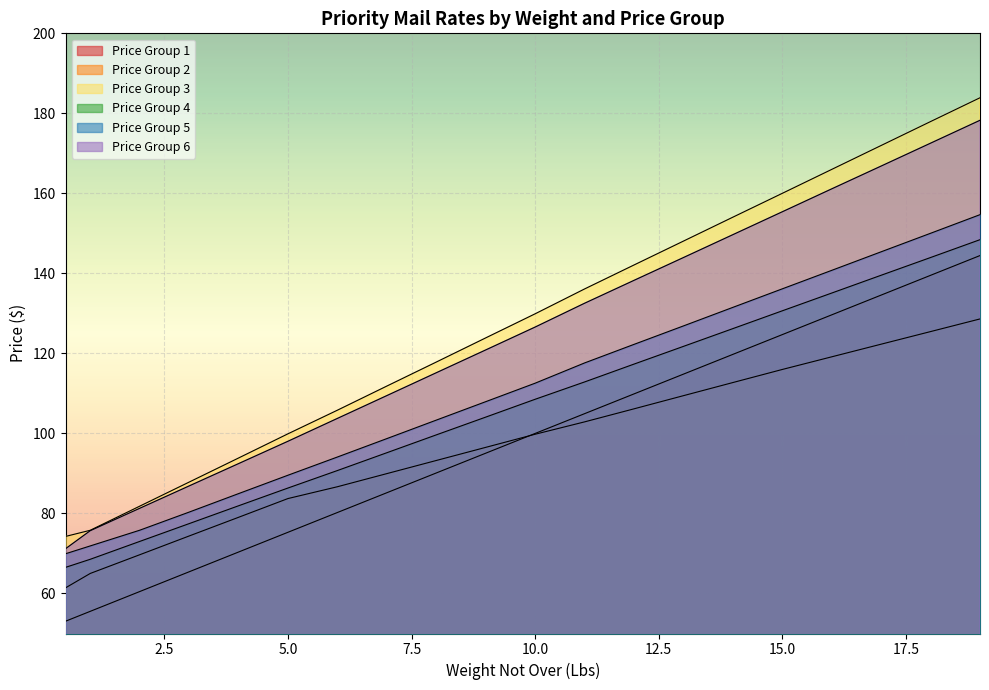

The value of Price Group 2 at 11 is 43.9. True or false?

False